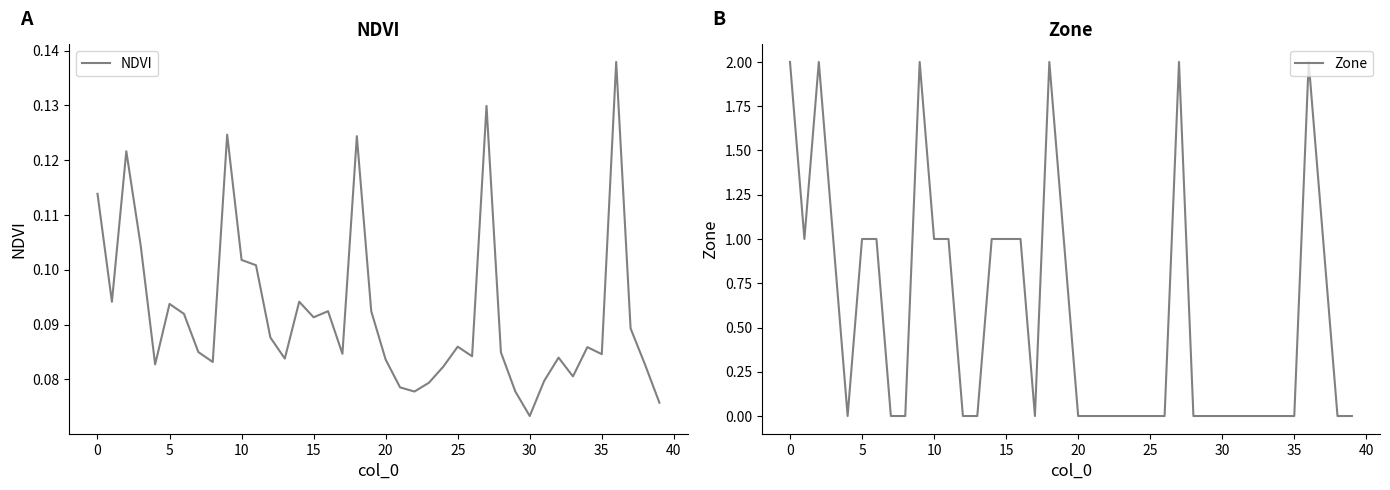

Is the value of NDVI at 19 greater than the value of Zone at 22?

Yes